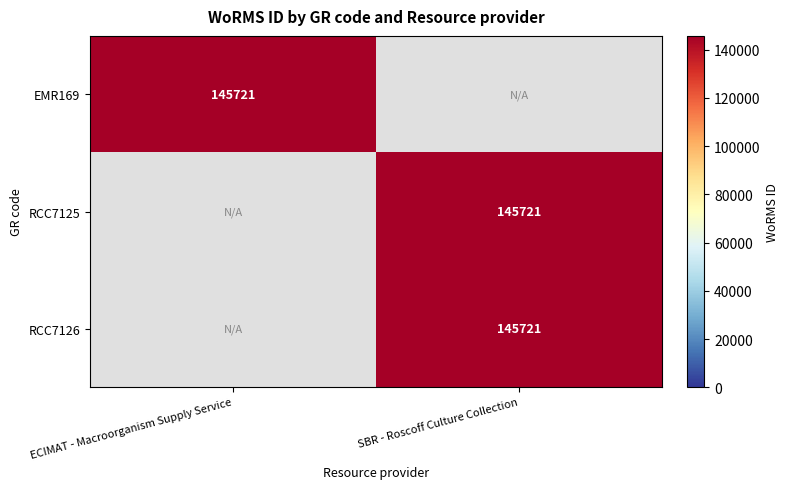

True or false: RCC7126 has a value of 56831 at SBR - Roscoff Culture Collection.

False